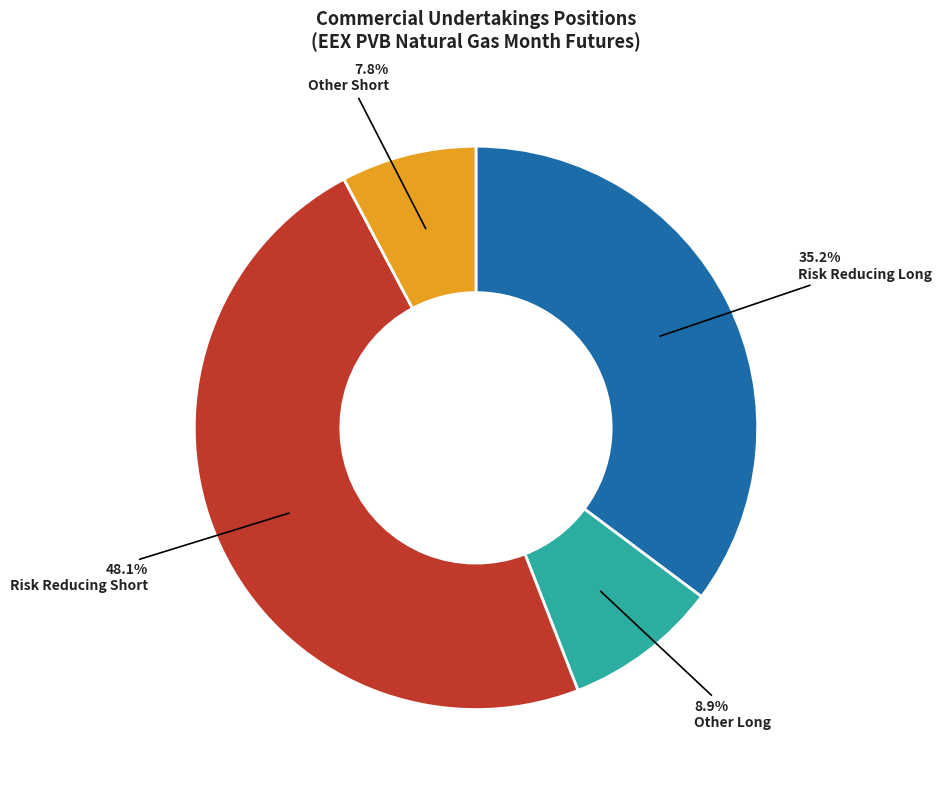

What is the ratio of the value at Risk Reducing Short to the value at Other Long?

5.4